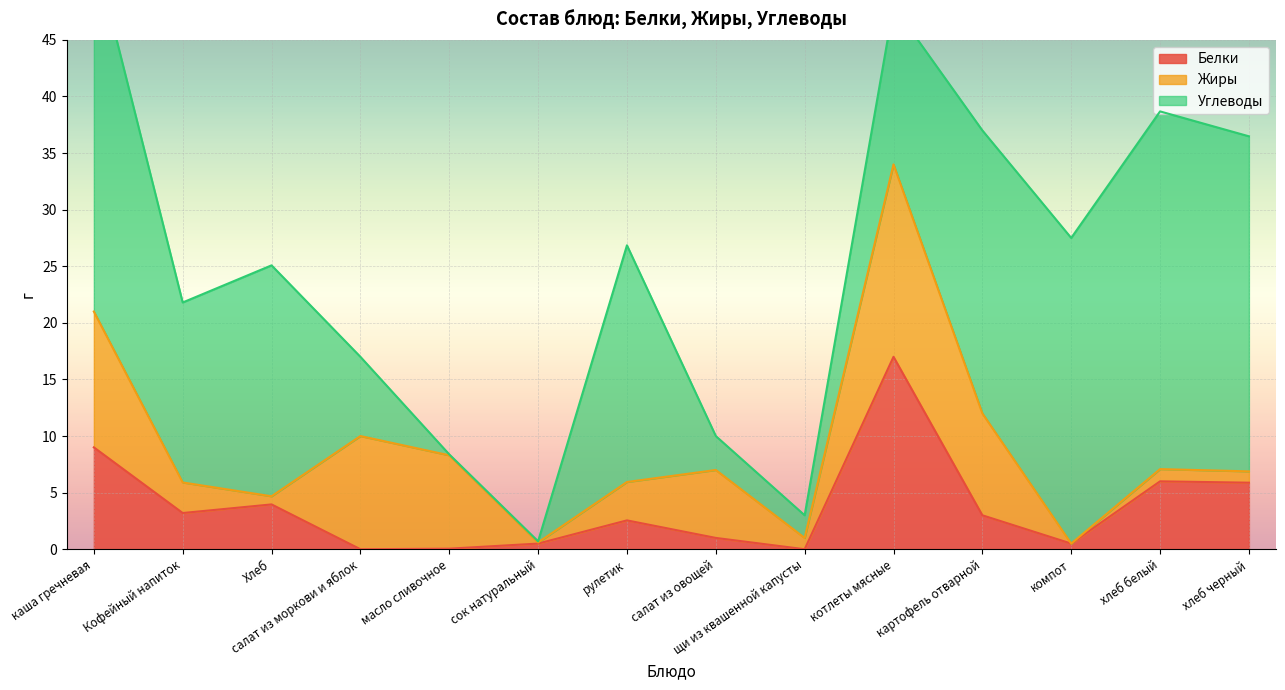

How many lines are shown in the chart?

3